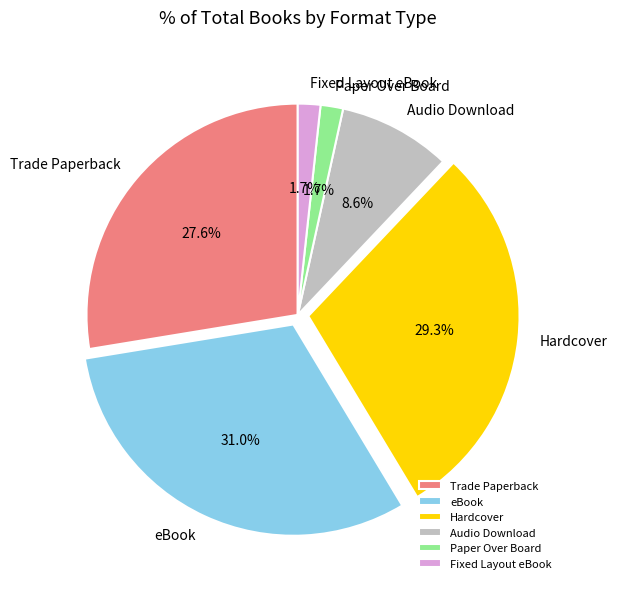

How many segments does this pie chart have?

6